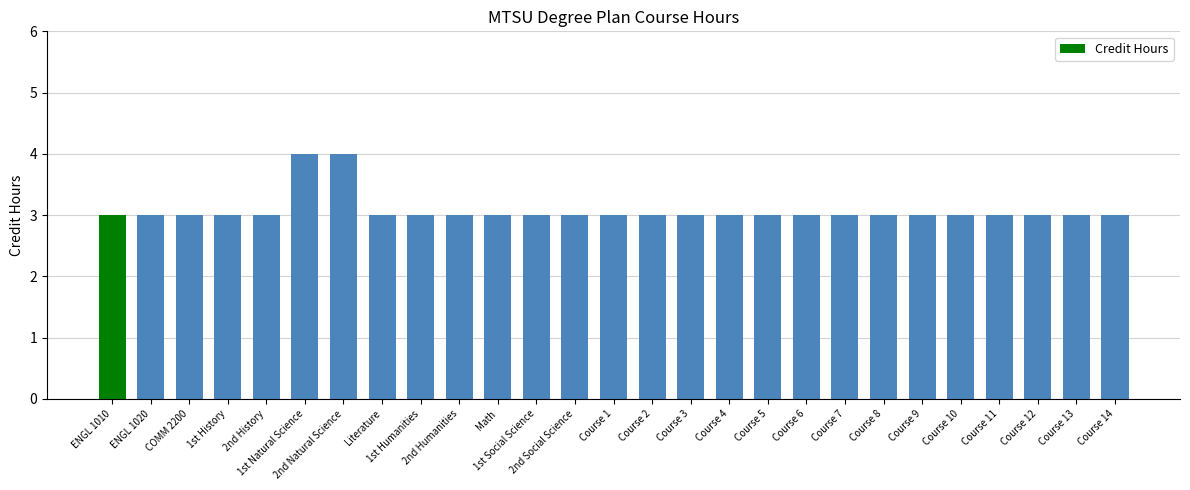

What is the greatest value displayed?

4